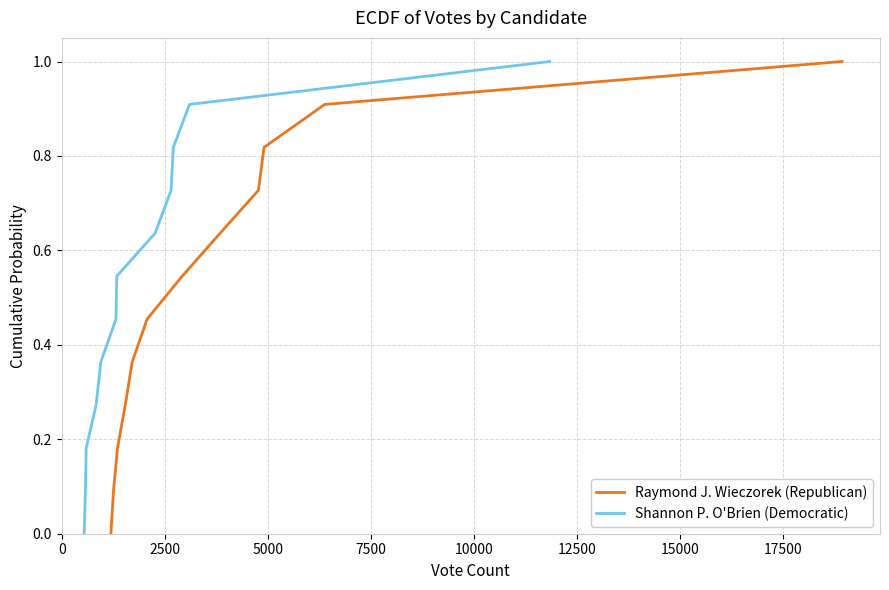

True or false: Shannon P. O'Brien (Democratic) and Raymond J. Wieczorek (Republican) cross at least once.

False